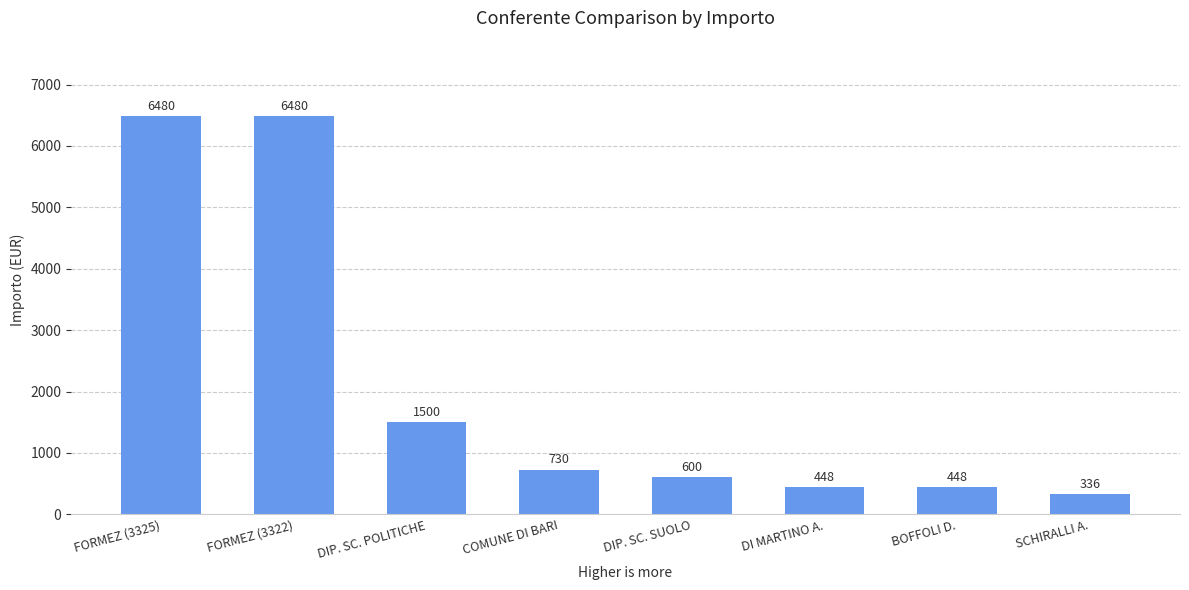

Reading left to right, list all the values displayed in this chart.

6480	6480	1500	730	600	448	448	336